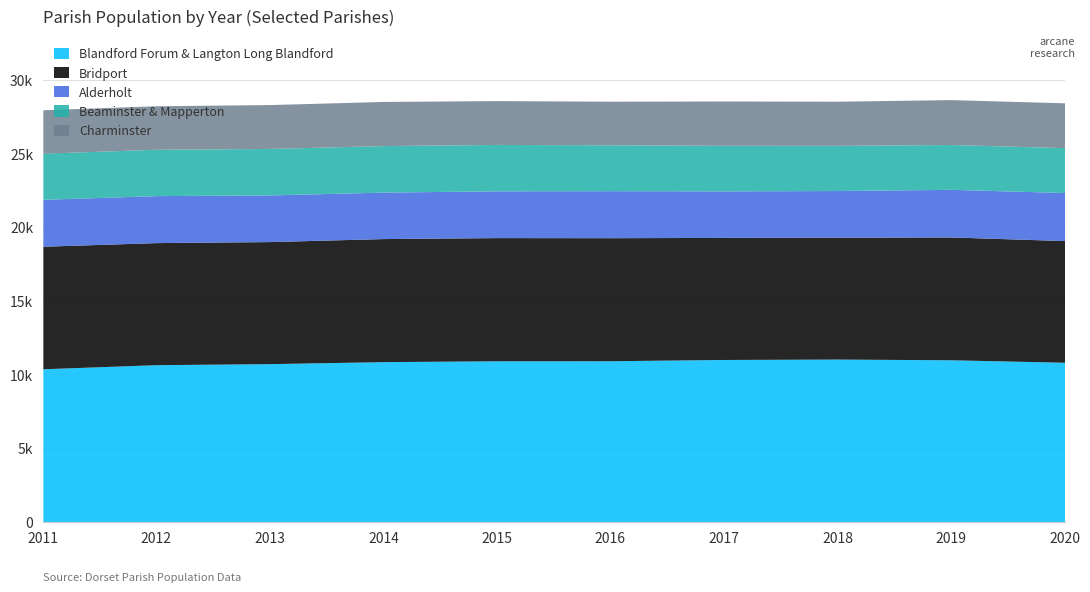

What are all the series names shown in the legend?

Blandford Forum & Langton Long Blandford, Bridport, Alderholt, Beaminster & Mapperton, Charminster